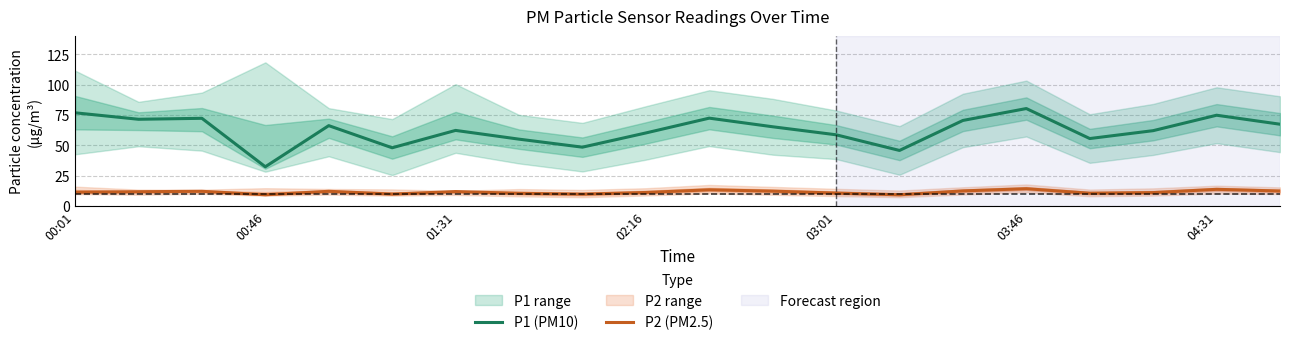

Rank the series by their average value, from highest to lowest.

P1 (PM10), P2 (PM2.5)